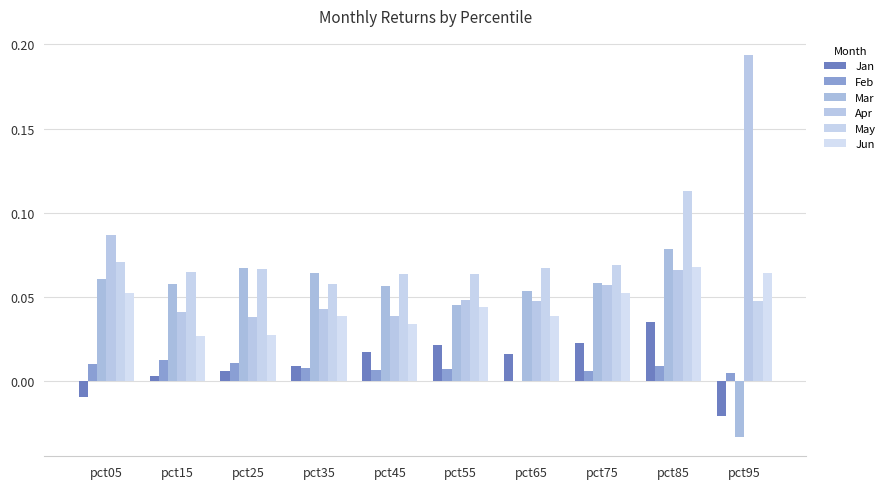

Rank the series at pct15 from lowest to highest value.

Jan, Feb, Jun, Apr, Mar, May